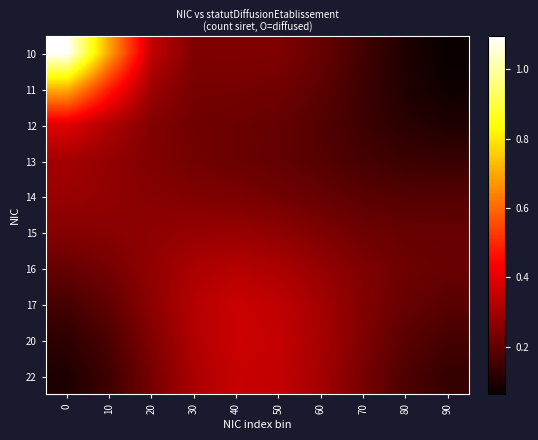

Reading left to right, extract all data points from this chart.

10: 0=1.1	10=0.7	20=0.3	30=0.2	40=0.2	50=0.2	60=0.2	70=0.1	80=0.1	90=0.1
11: 0=0.7	10=0.5	20=0.3	30=0.2	40=0.2	50=0.2	60=0.2	70=0.1	80=0.1	90=0.1
12: 0=0.4	10=0.3	20=0.2	30=0.2	40=0.2	50=0.2	60=0.2	70=0.1	80=0.1	90=0.1
13: 0=0.3	10=0.3	20=0.2	30=0.2	40=0.2	50=0.2	60=0.2	70=0.2	80=0.1	90=0.1
14: 0=0.3	10=0.3	20=0.3	30=0.2	40=0.2	50=0.2	60=0.2	70=0.2	80=0.2	90=0.2
15: 0=0.3	10=0.3	20=0.3	30=0.3	40=0.3	50=0.3	60=0.2	70=0.2	80=0.2	90=0.2
16: 0=0.2	10=0.2	20=0.3	30=0.3	40=0.3	50=0.3	60=0.3	70=0.2	80=0.2	90=0.2
17: 0=0.2	10=0.2	20=0.3	30=0.3	40=0.4	50=0.3	60=0.3	70=0.3	80=0.2	90=0.2
20: 0=0.1	10=0.2	20=0.2	30=0.3	40=0.4	50=0.4	60=0.3	70=0.2	80=0.2	90=0.2
22: 0=0.1	10=0.1	20=0.2	30=0.3	40=0.4	50=0.3	60=0.3	70=0.2	80=0.2	90=0.1